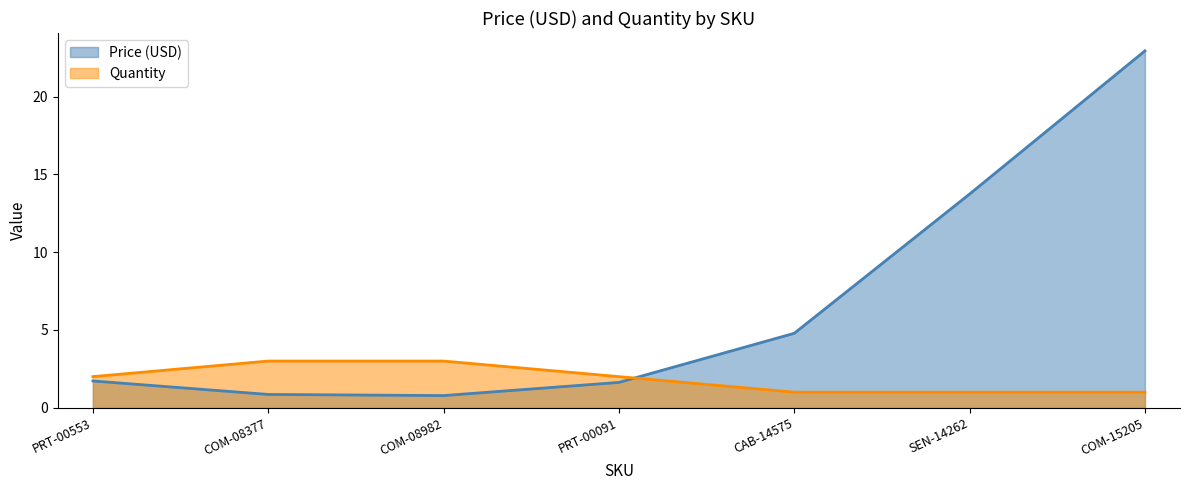

At which label does the data first exceed 1?

PRT-00553